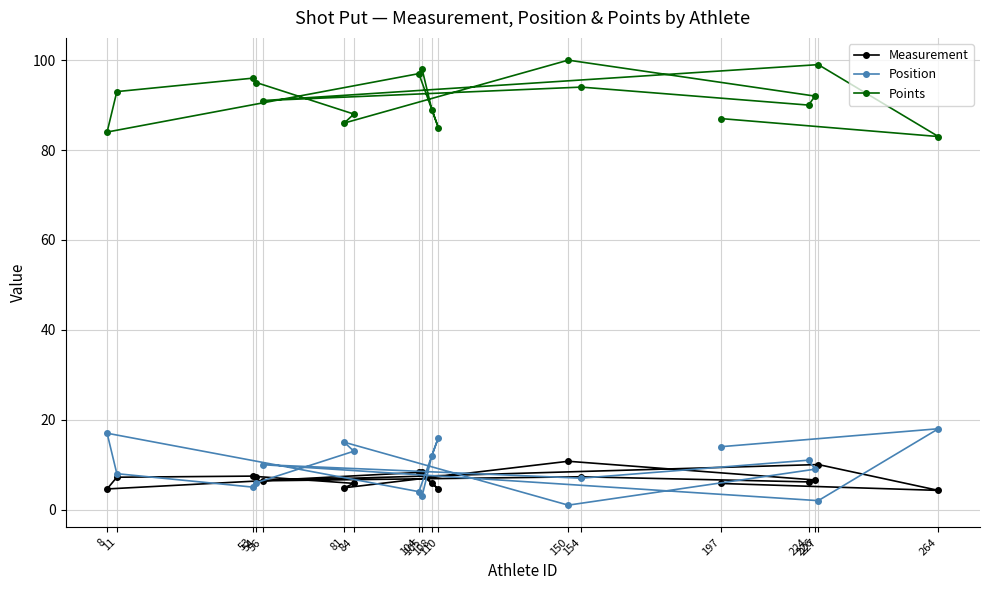

The Position series shows 2.0 at 227. True or false?

True